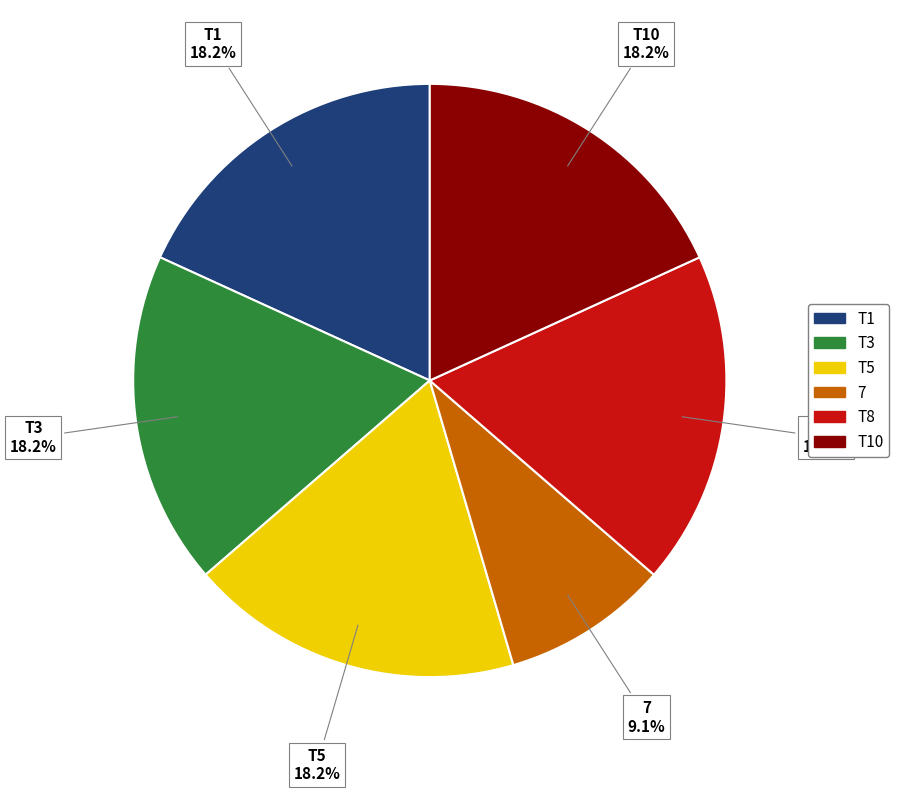

Is T5 the majority of the pie?

No